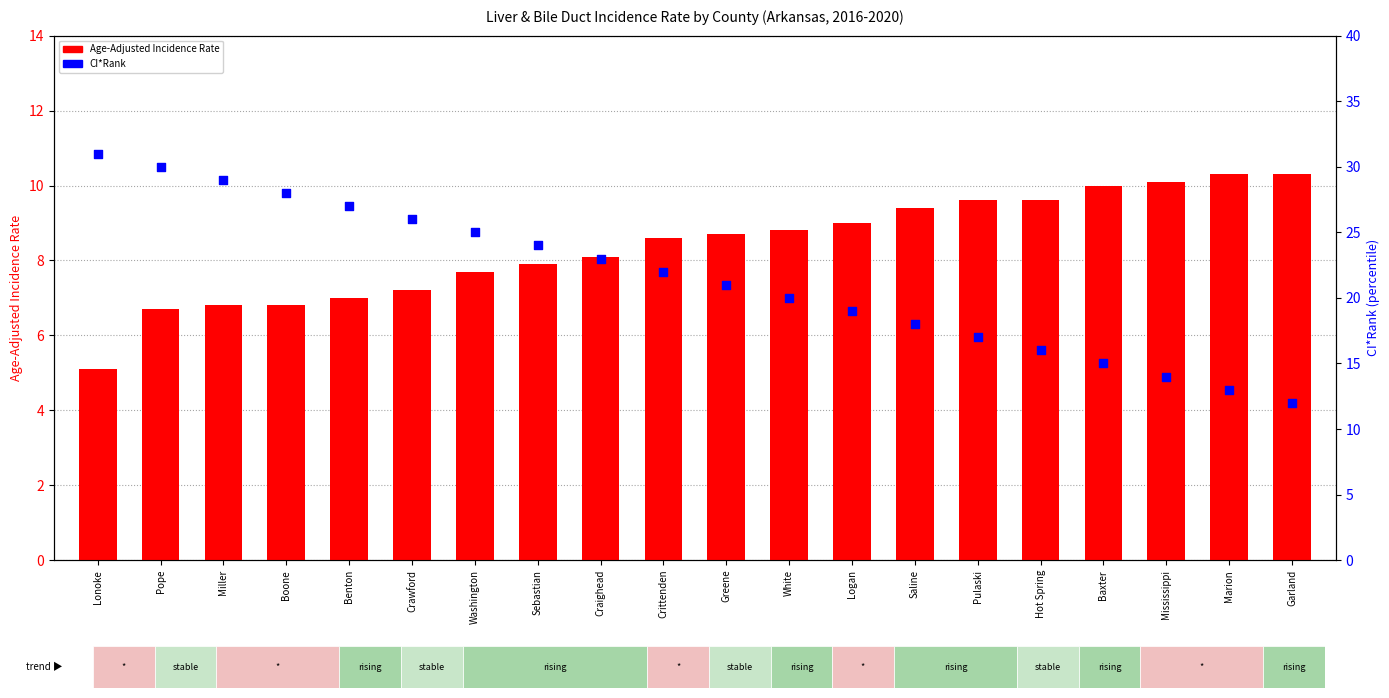

Which series contains the highest Y value?

CI*Rank